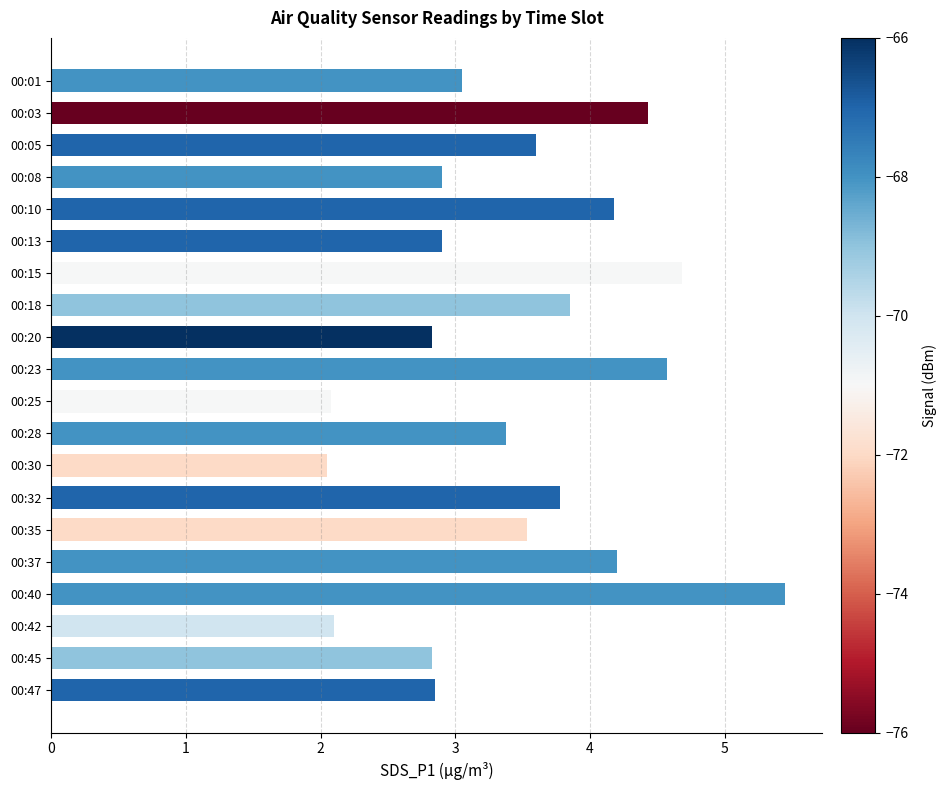

What is the difference between the second highest and minimum values?

2.6